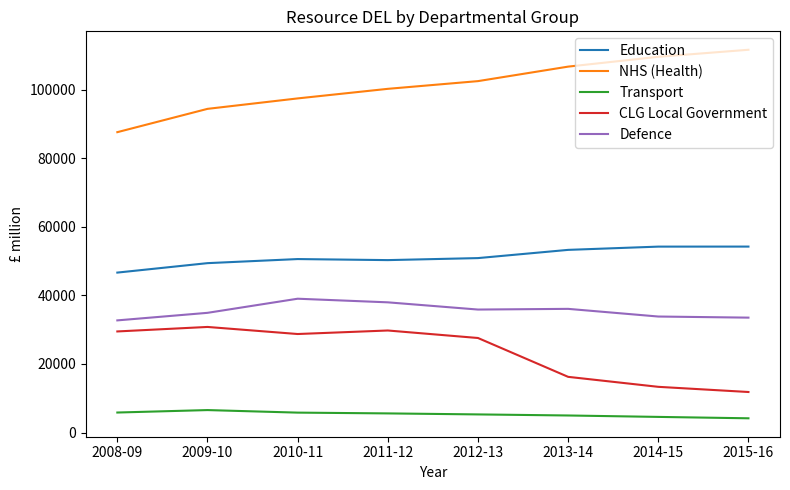

True or false: Transport and CLG Local Government intersect in this chart.

False